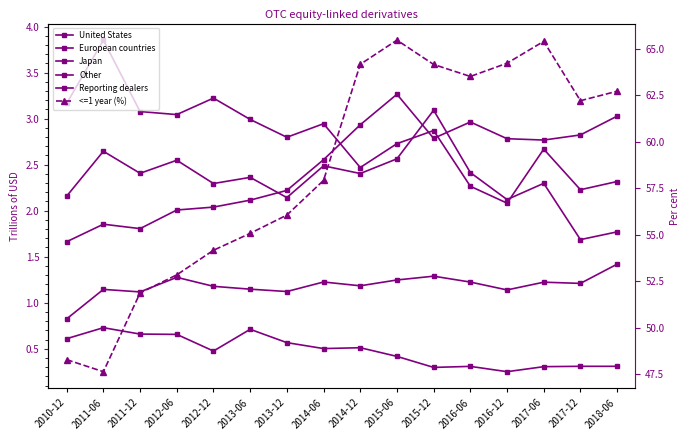

What are all the series names shown in the legend?

United States, European countries, Japan, Other, Reporting dealers, <=1 year (%)